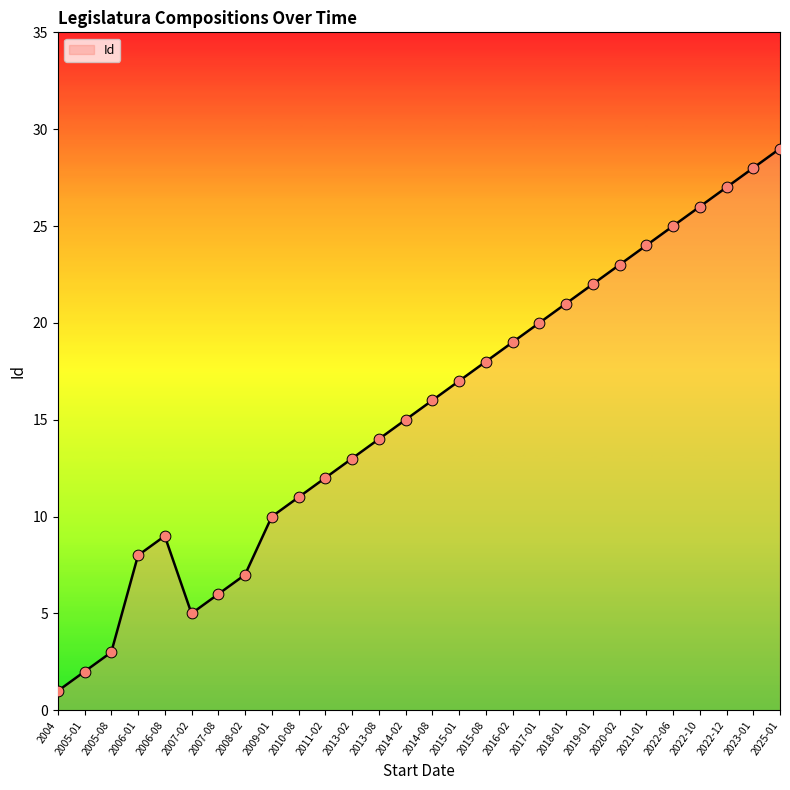

Between 2016-02 and 2007-08, which is larger?

2016-02